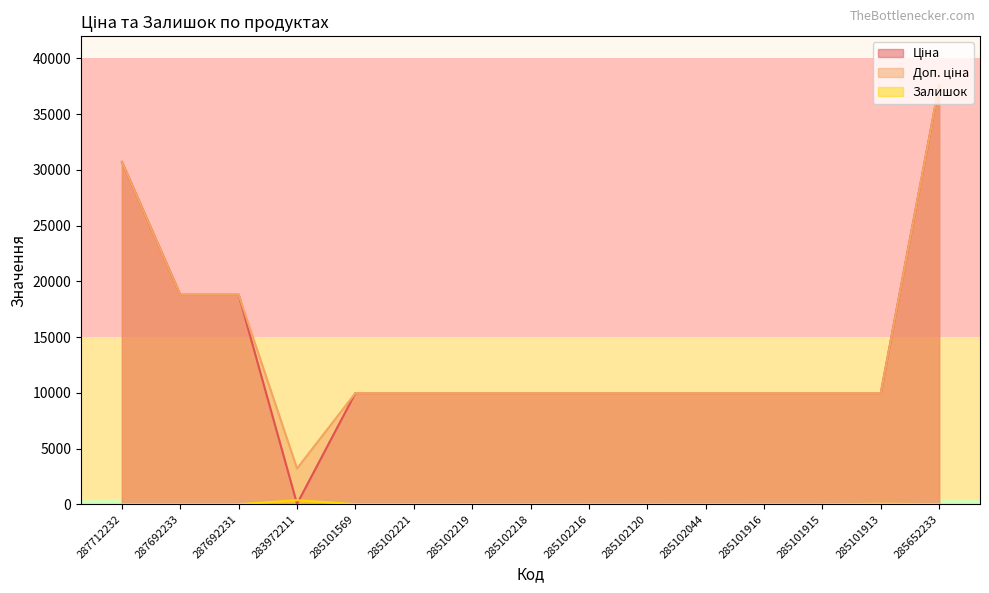

What is the total value across all series at 285102044?

19951.0